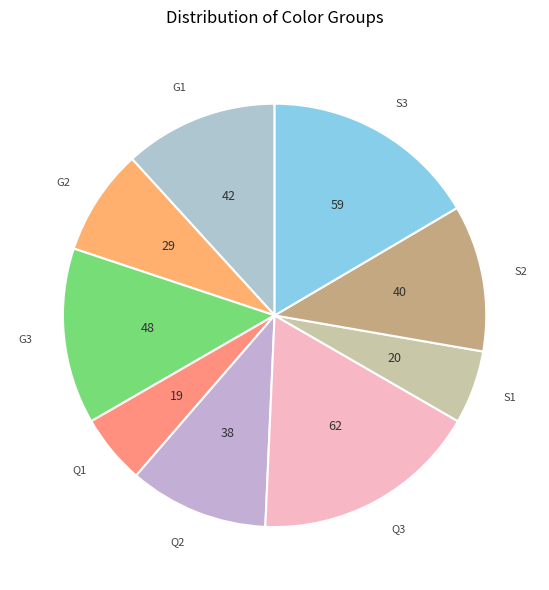

Which slice is the largest?

Q3